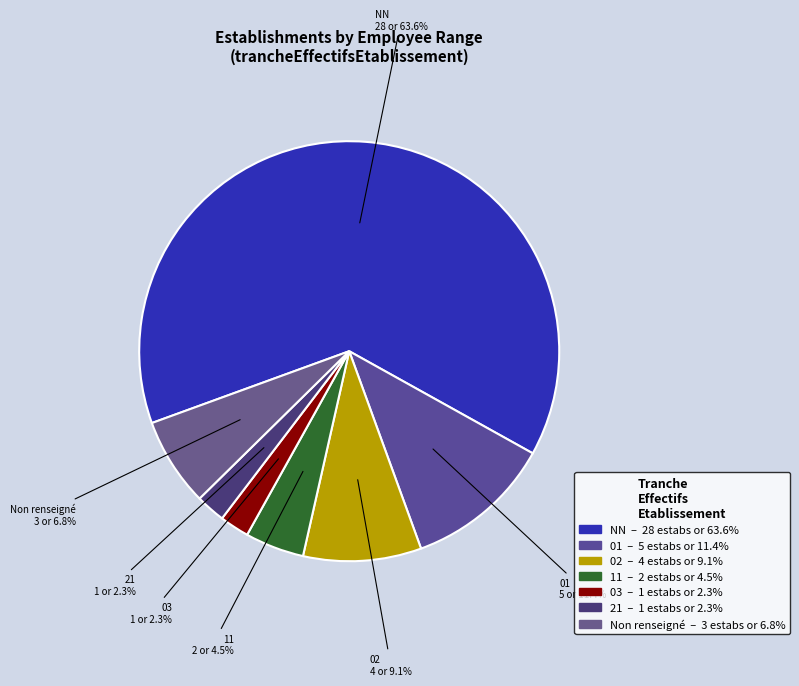

To the nearest percent, what is the difference between the largest and smallest slice percentages?

61%